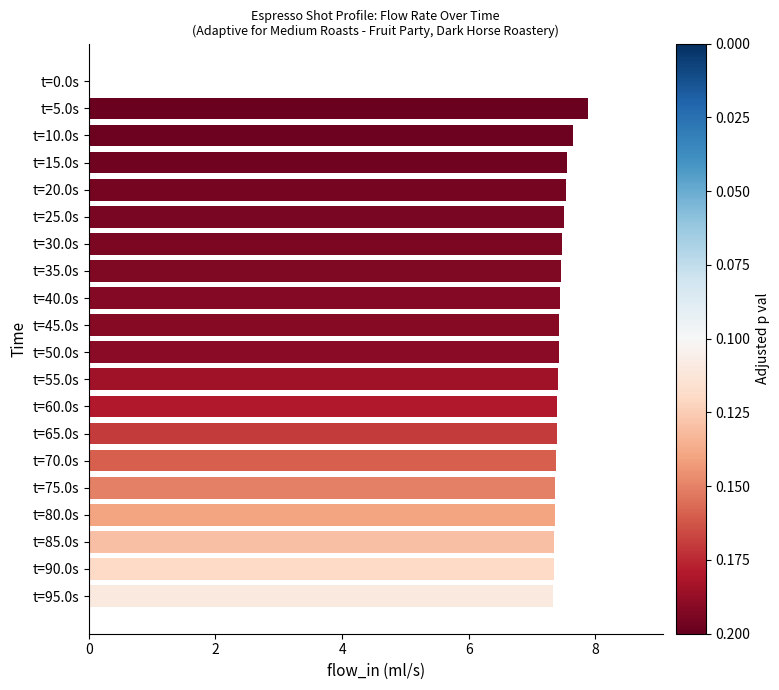

Between t=5.0s and t=80.0s, which is larger?

t=5.0s